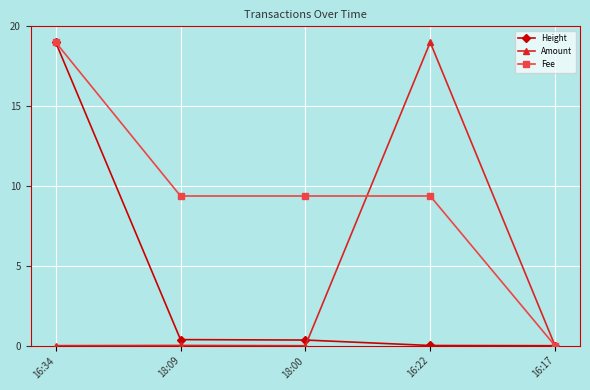

What are all the series names shown in the legend?

Height, Amount, Fee